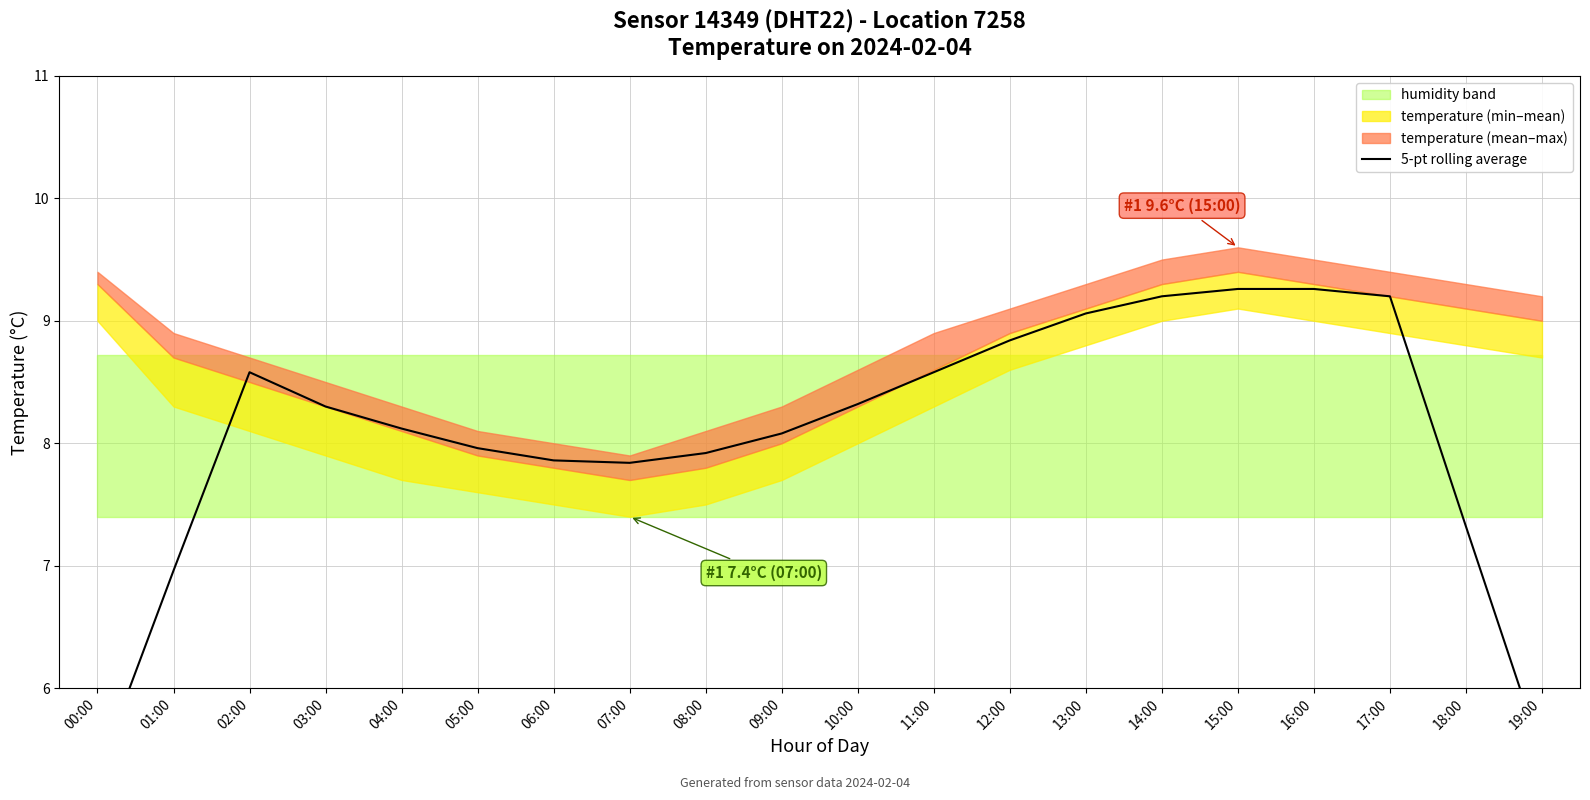

How many points are lower than both their immediate neighbors (excluding endpoints)?

1